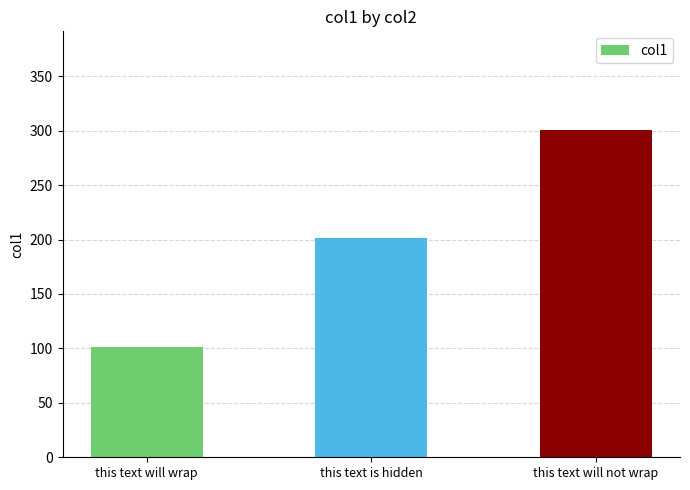

What is the label of the 2nd bar from the right?

this text is hidden